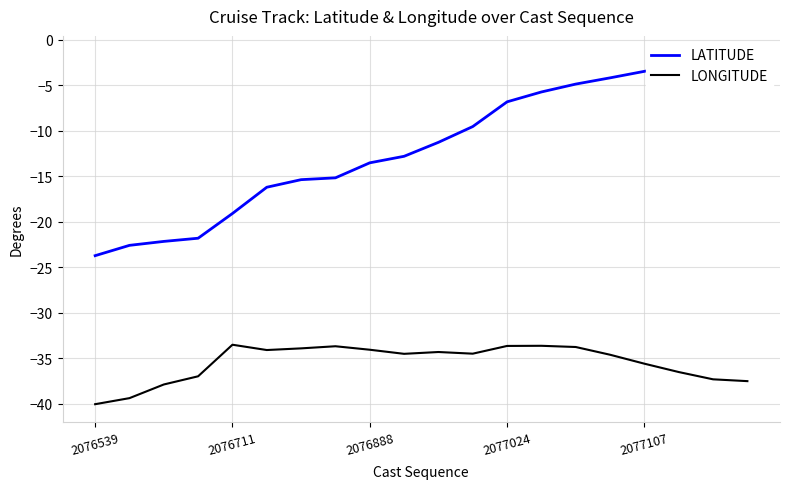

Rank the series by their average value, from highest to lowest.

LATITUDE, LONGITUDE